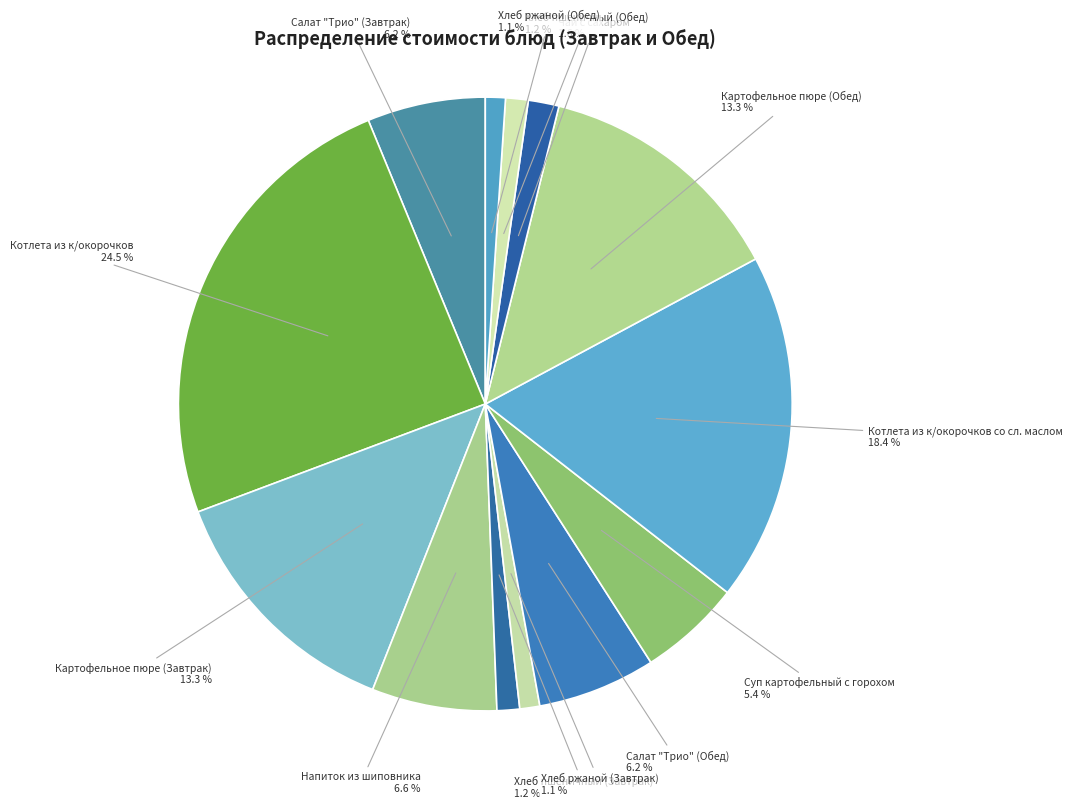

How many slices are in this pie chart?

13